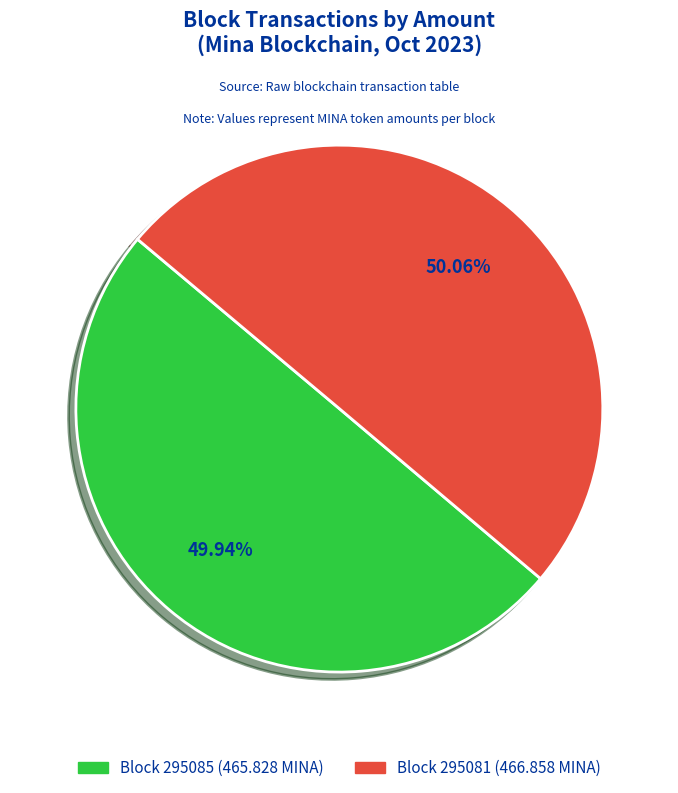

Is there a majority slice in this chart?

Yes